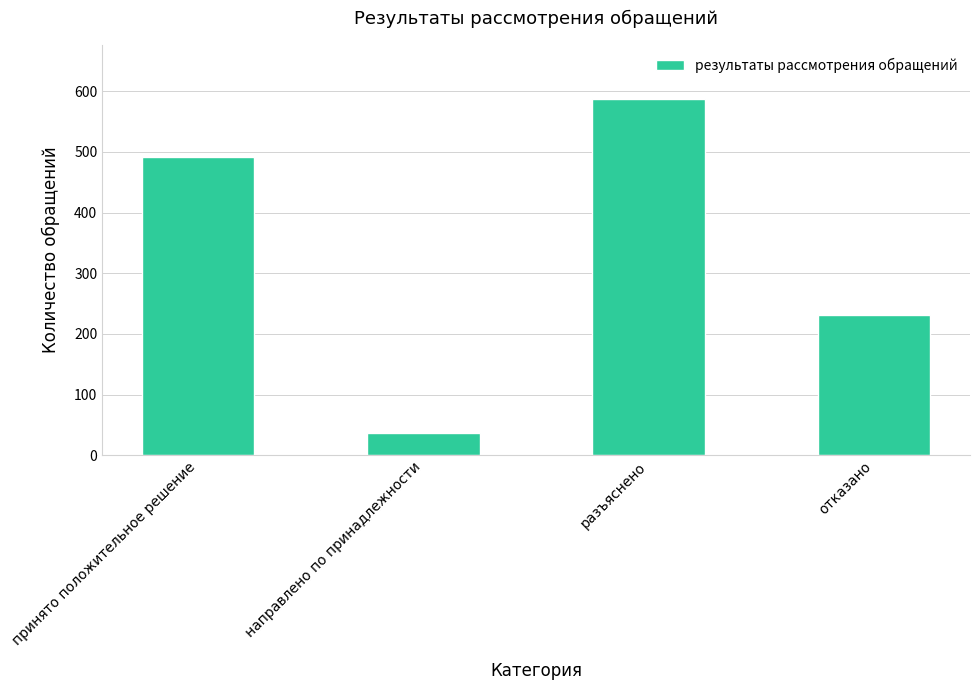

List the labels in order of value, smallest first.

направлено по принадлежности, отказано, принято положительное решение, разъяснено